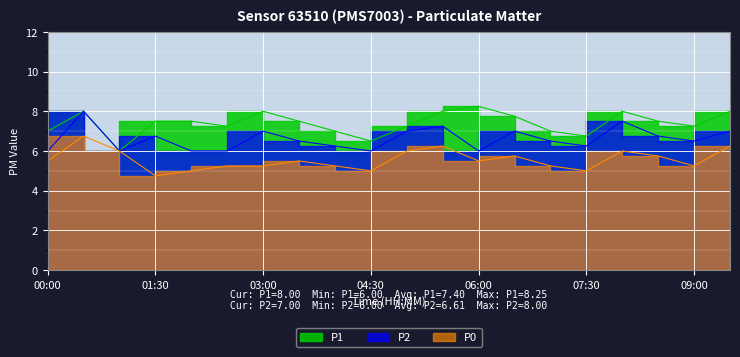

The value of P1 at 03:00 is 2.6. True or false?

False